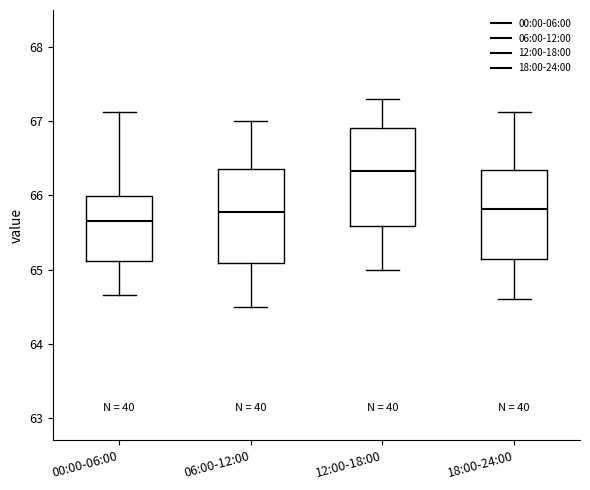

Which box has the lowest median line?

00:00-06:00